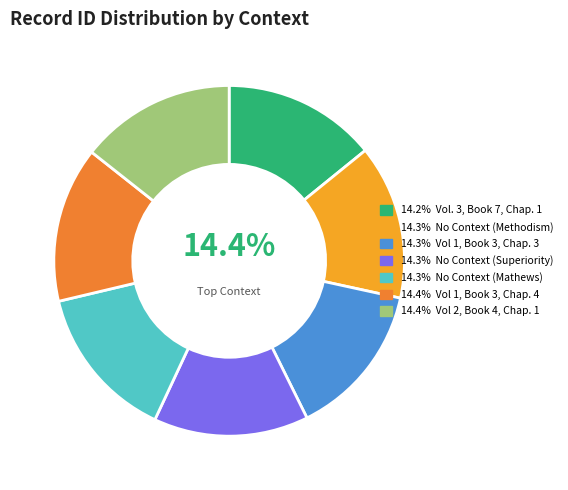

Is the sum of No Context (Superiority) and No Context (Methodism) greater than half?

No